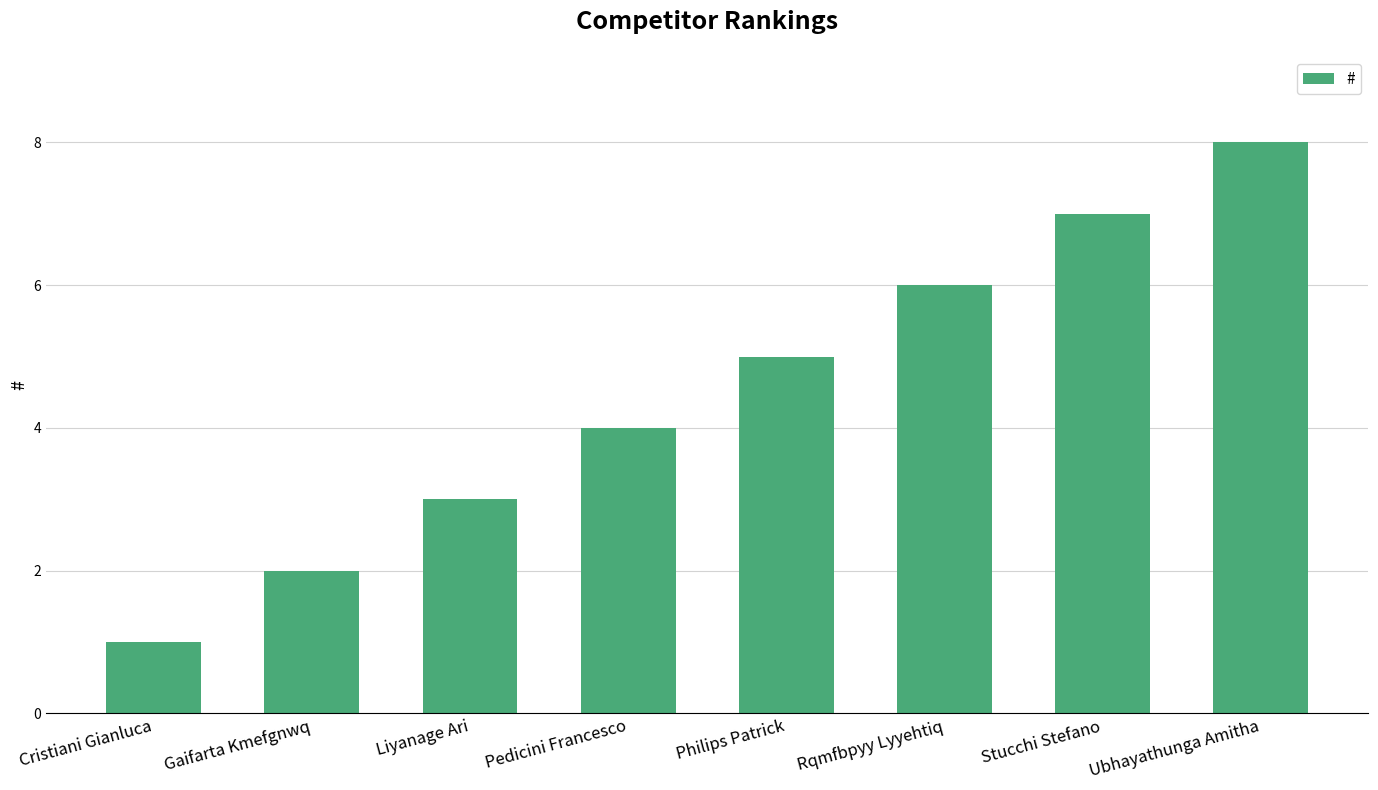

Between Pedicini Francesco and Rqmfbpyy Lyyehtiq, which is larger?

Rqmfbpyy Lyyehtiq